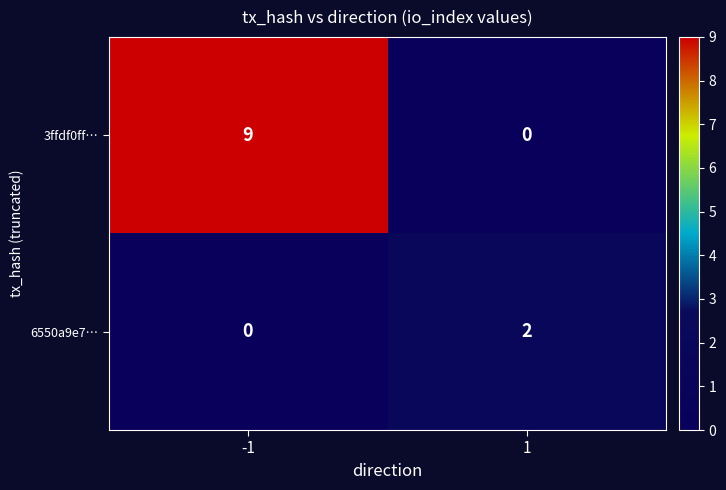

What is the difference between the maximum and minimum values in the 3ffdf0ff… series?

9